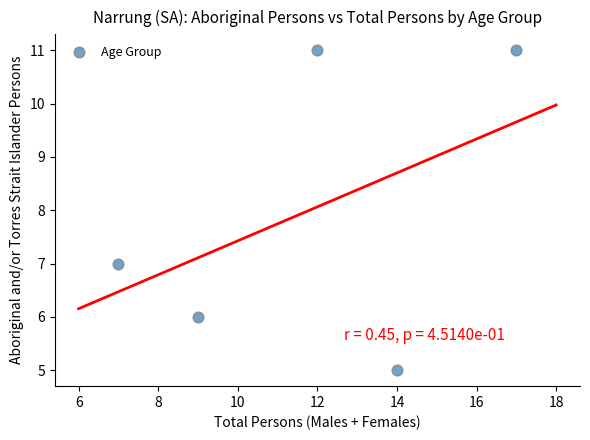

What Y value in the scatter plot is closest to 8?

7